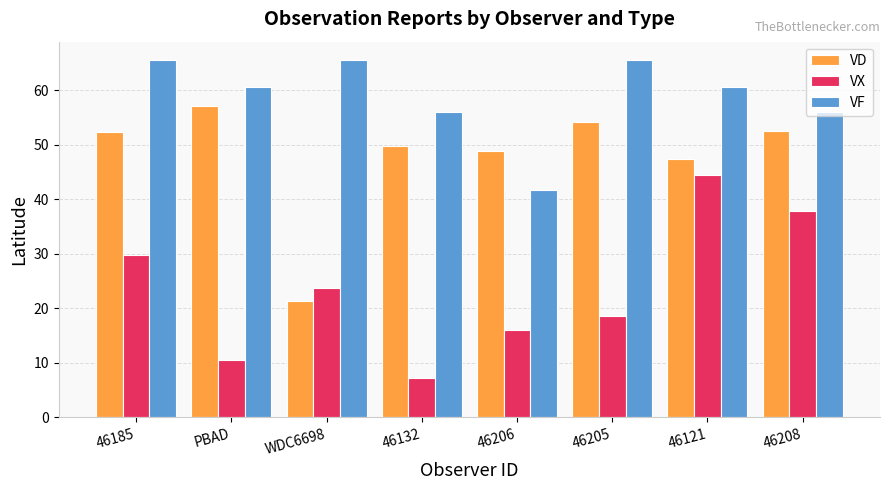

How many groups of bars are there?

8